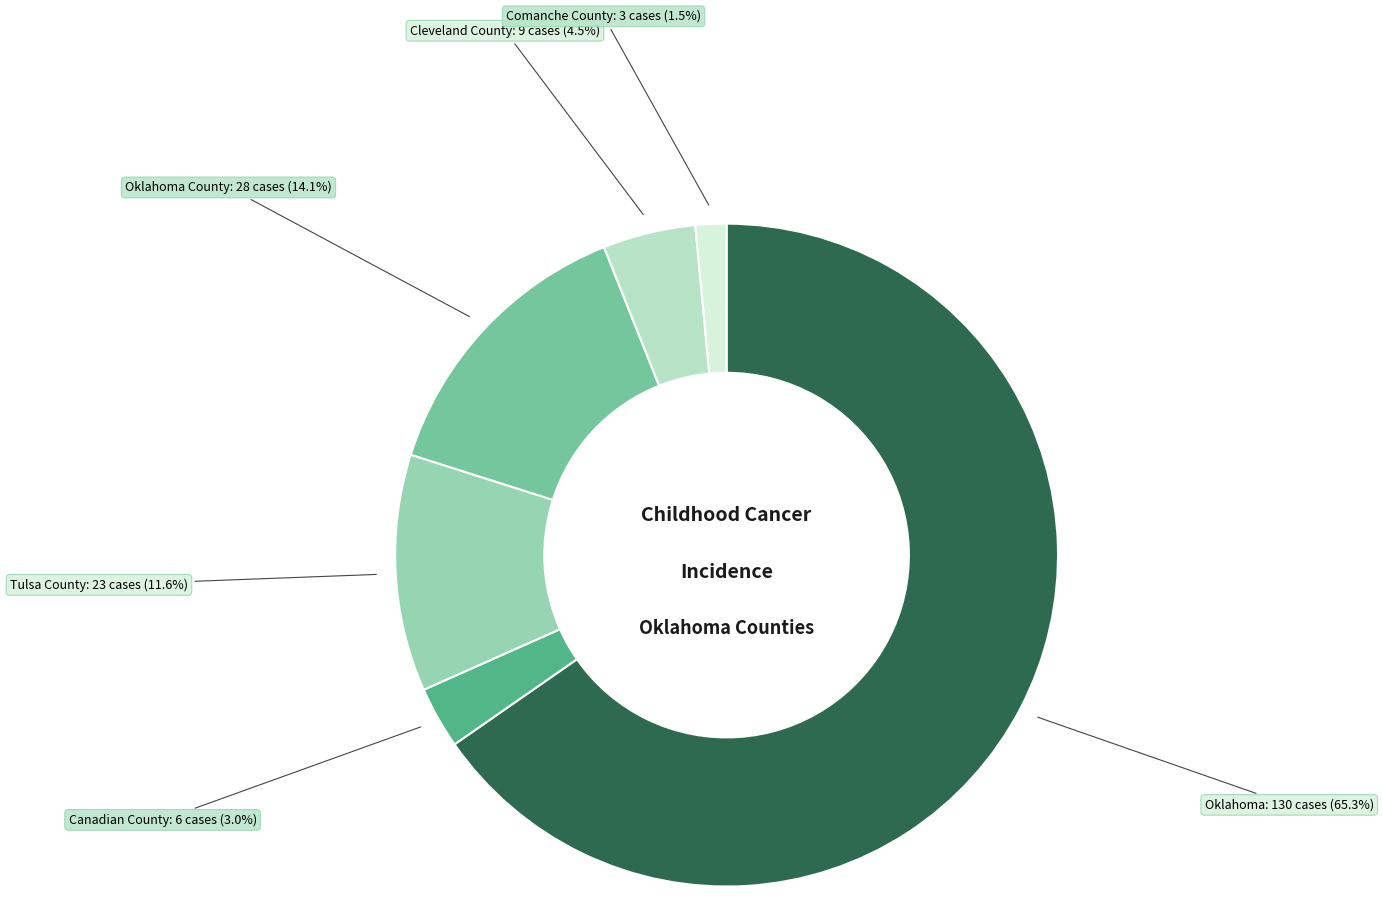

Is there a majority slice in this chart?

Yes